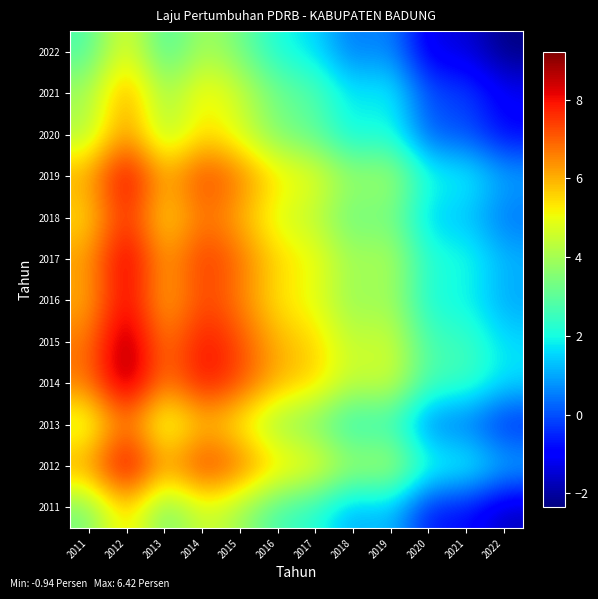

What is the spread (max minus min) of values at 2011?

4.0